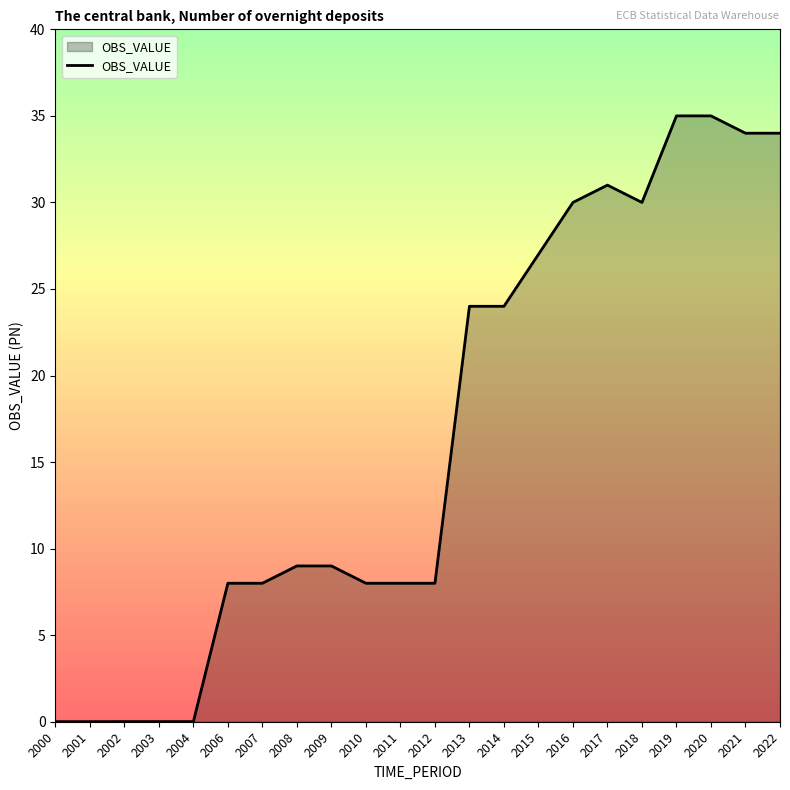

Is it true that the value at 2019 is 35.0?

True